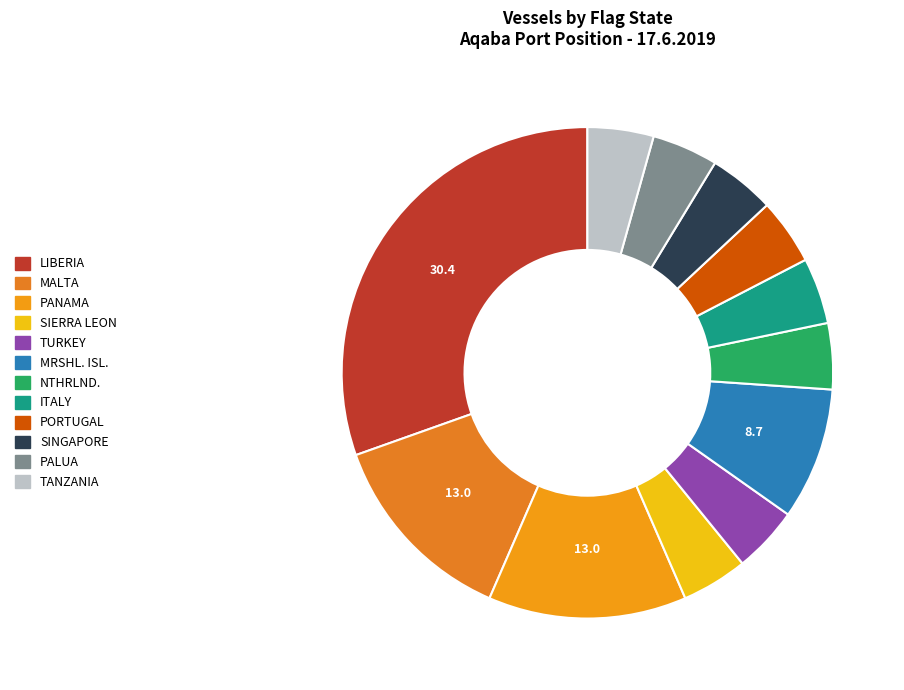

Is SIERRA LEON the majority of the pie?

No